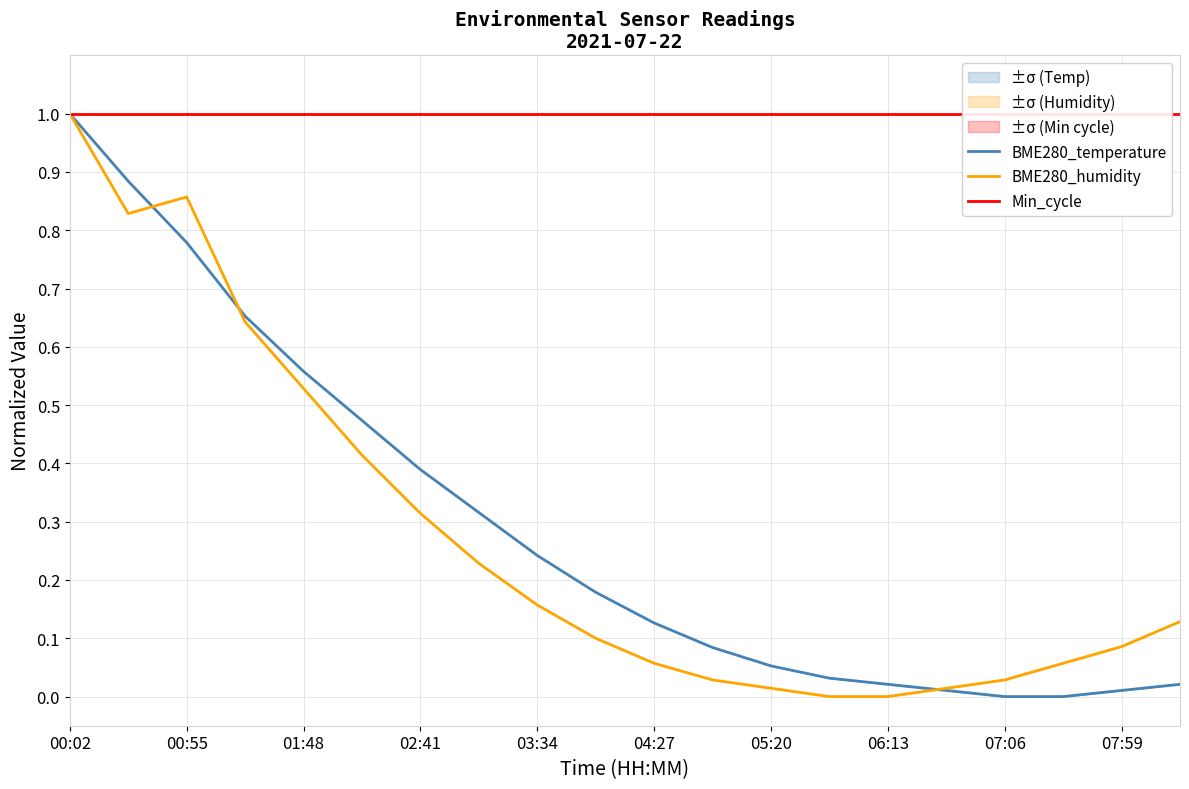

At which label does BME280_temperature reach its peak?

00:02